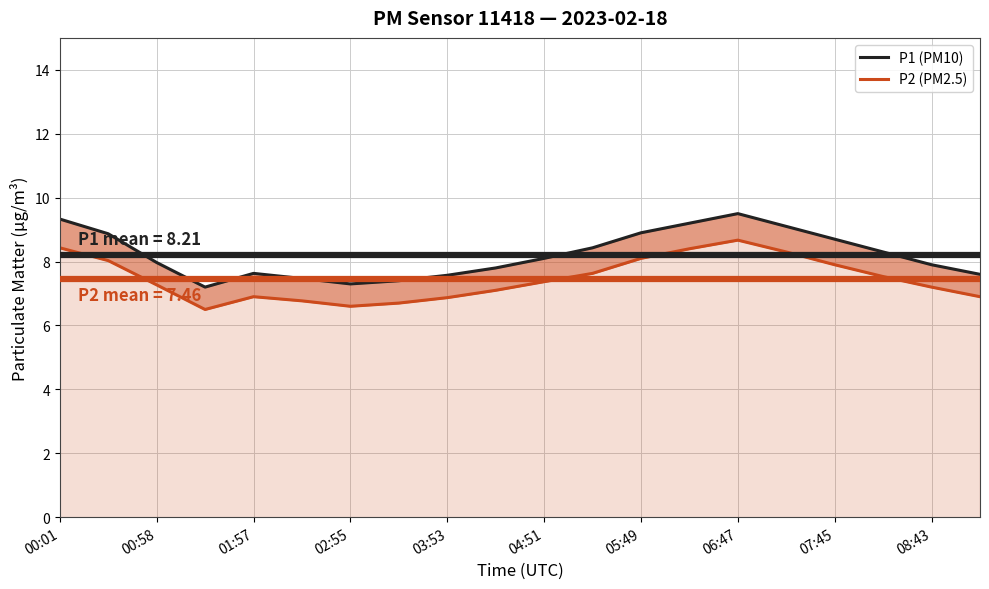

Rank the series by their maximum value, from highest to lowest.

P1 (PM10), P2 (PM2.5)